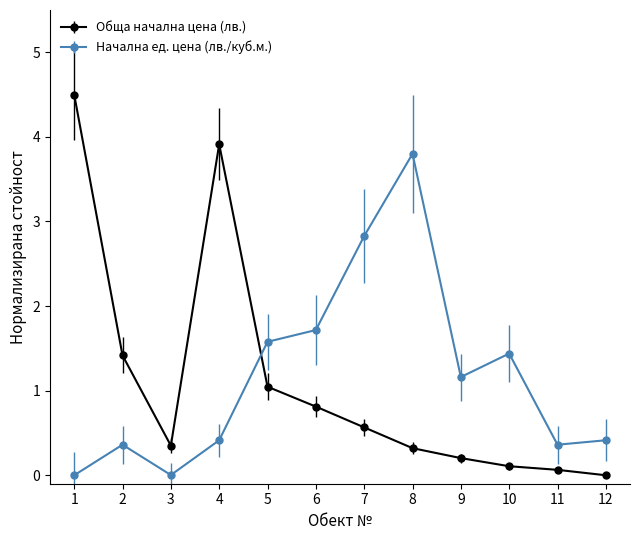

At 3, list the series in order from largest to smallest.

Обща начална цена (лв.), Начална ед. цена (лв./куб.м.)